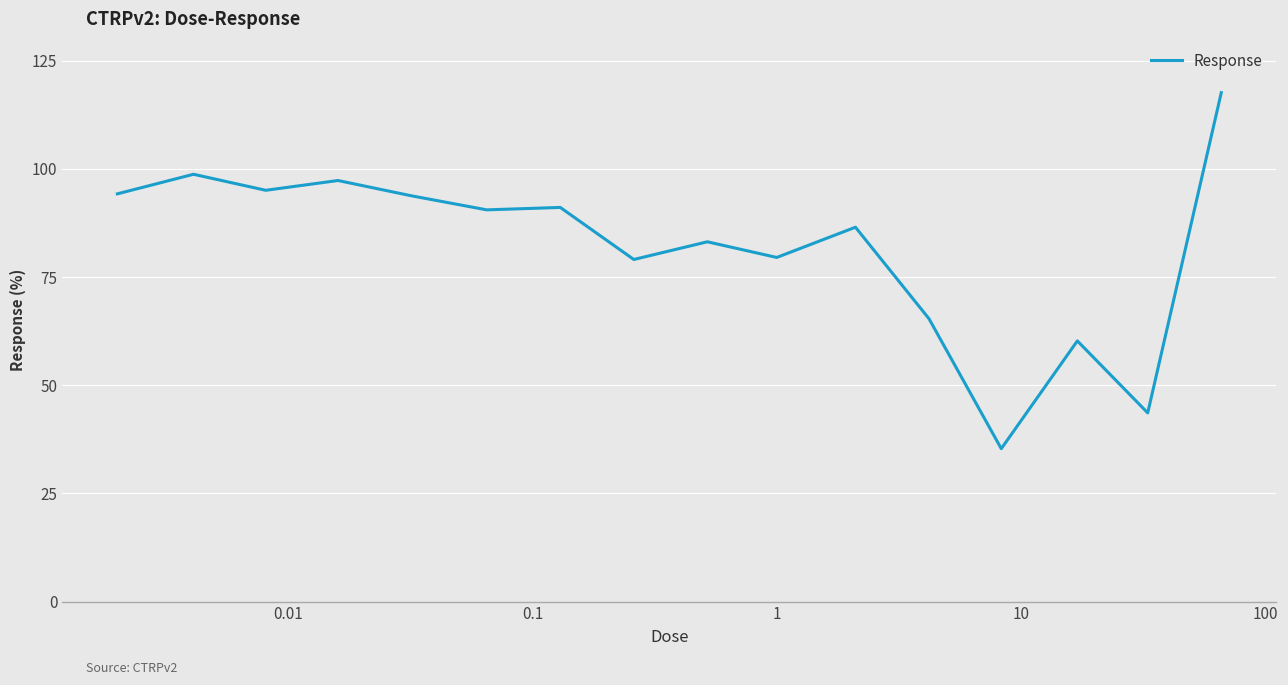

What is the difference between the maximum and minimum values?

82.3